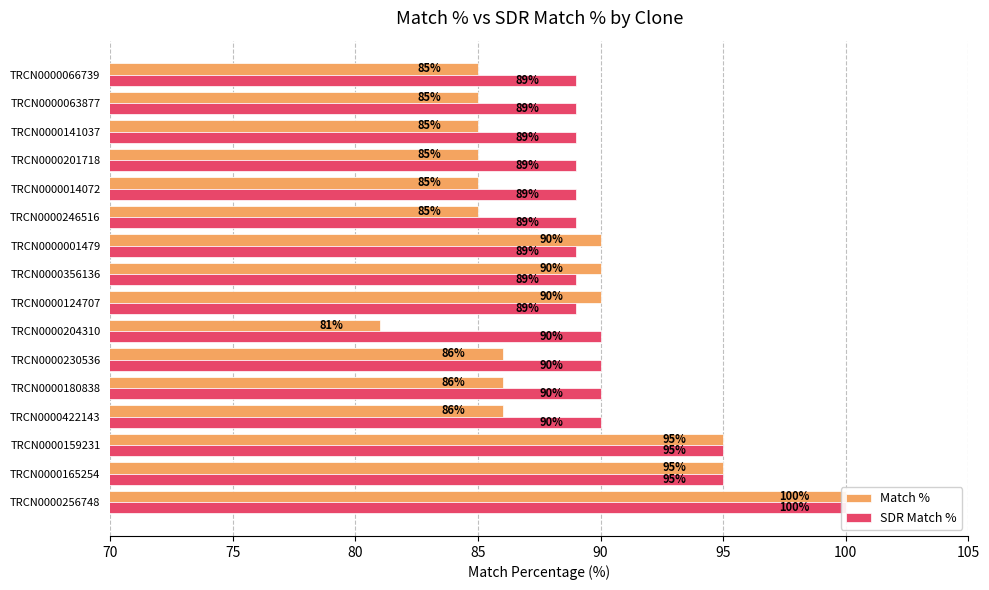

What is the difference between the second highest and second lowest values in the SDR Match % series?

6